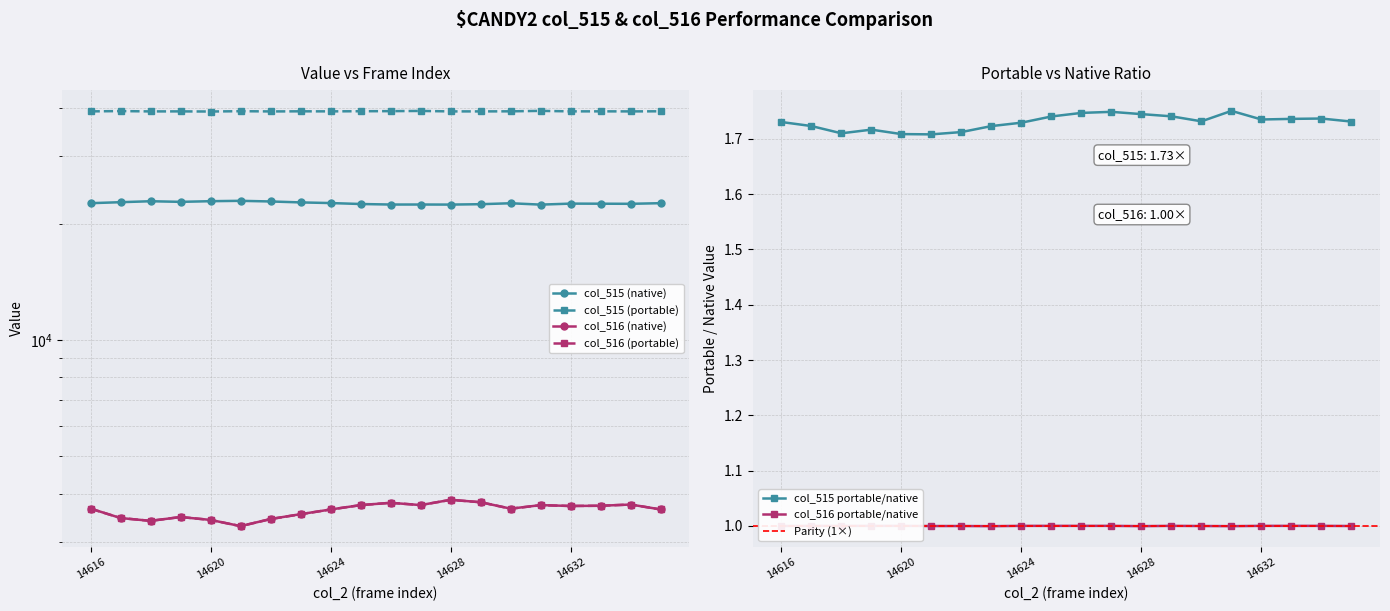

Which series has the largest total across all categories?

col_515 (portable)